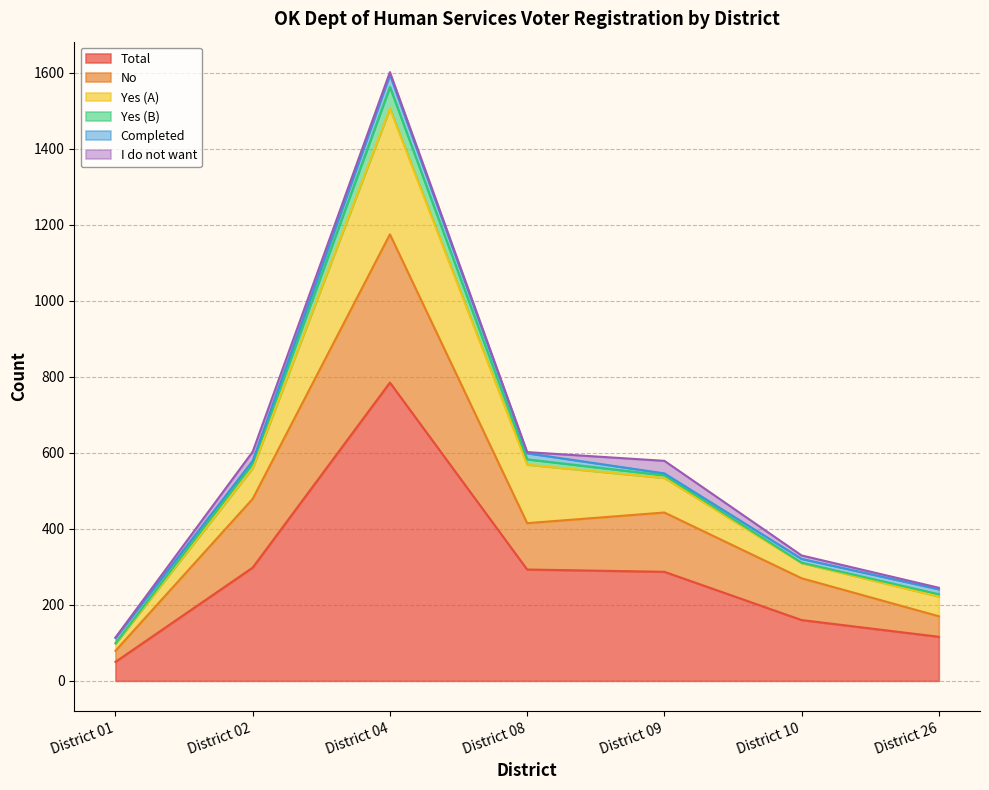

How many values in the Yes (B) series are below 7?

3